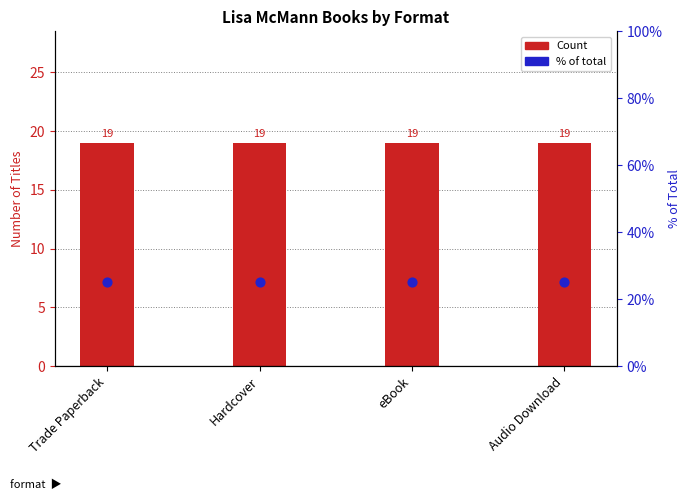

Which series has the largest total across all categories?

% of total